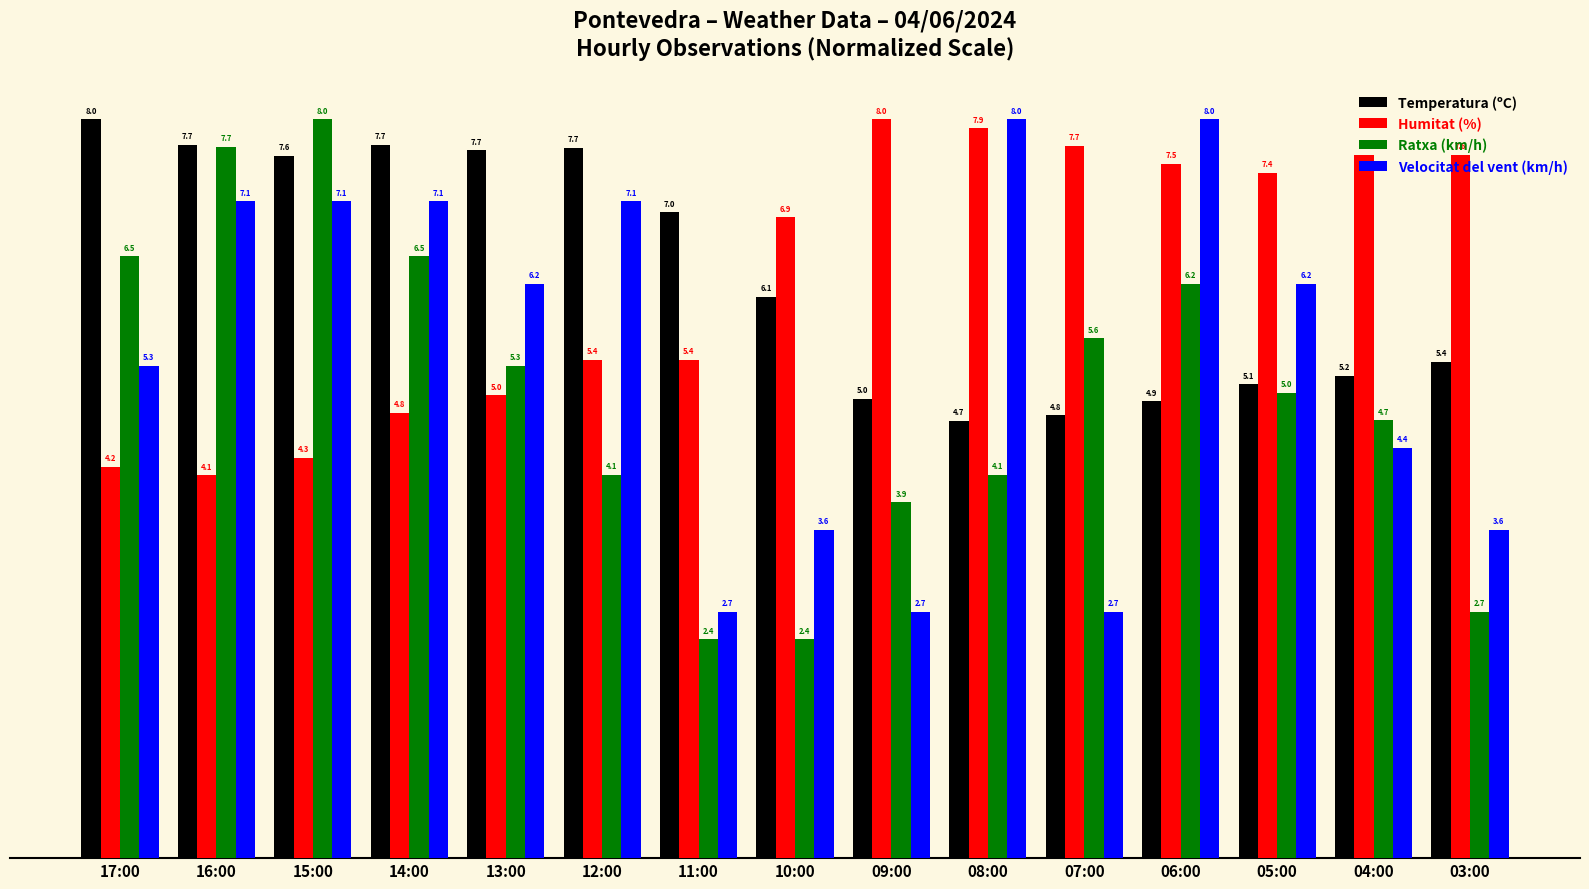

What is the highest value of the Ratxa (km/h) series?

8.0